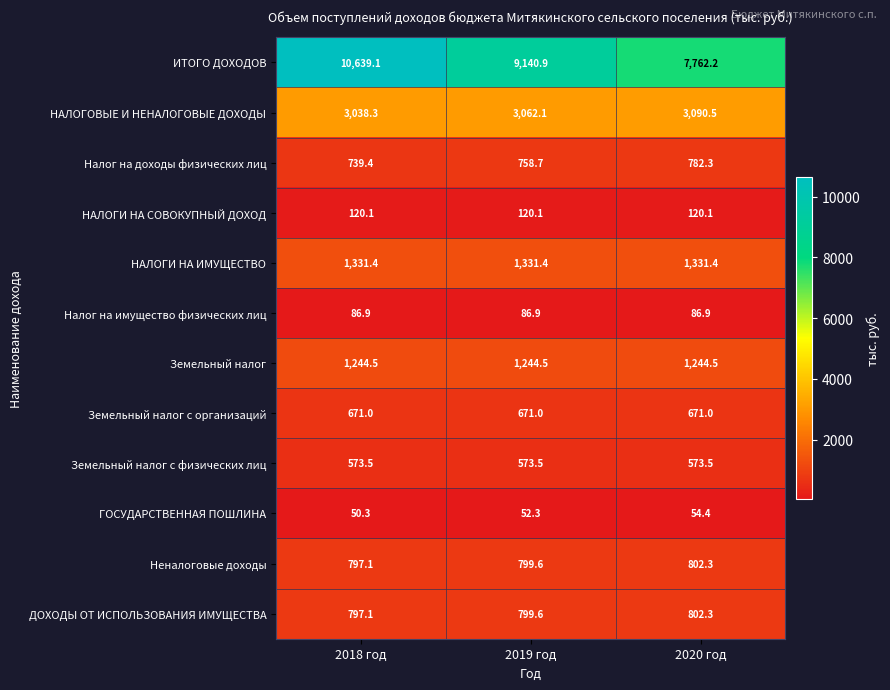

At which category does the chart reach its peak across all series?

2018 год